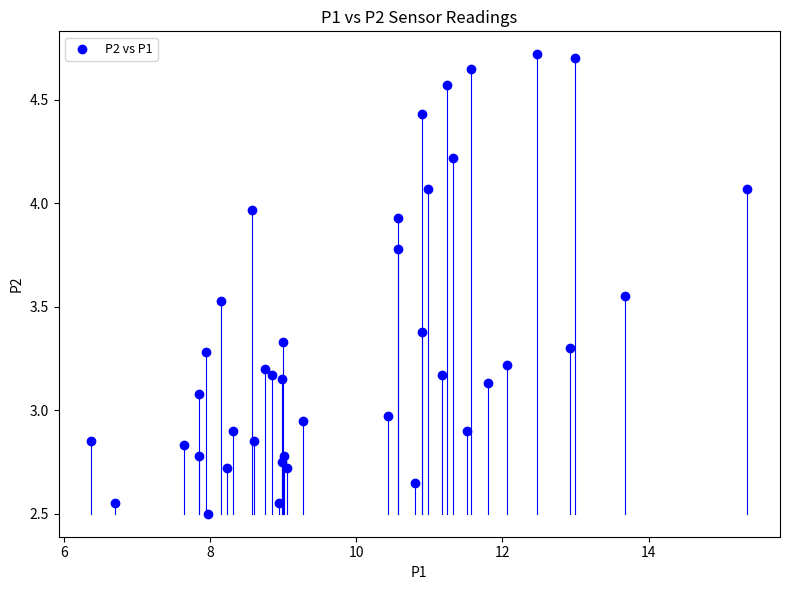

What is the range of X values (max minus min)?

9.0